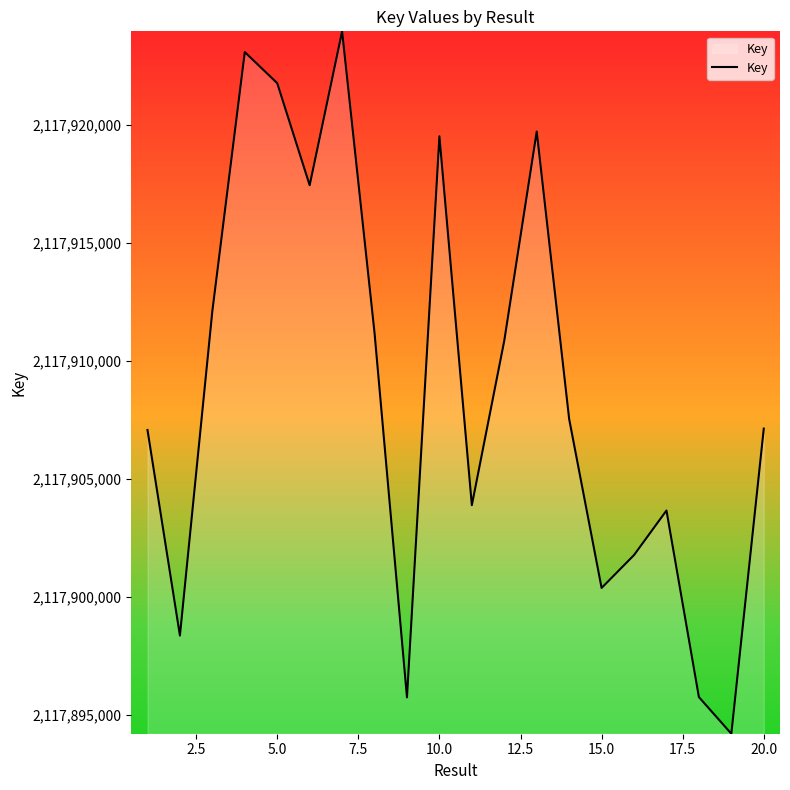

What is the smallest value displayed?

2117894210